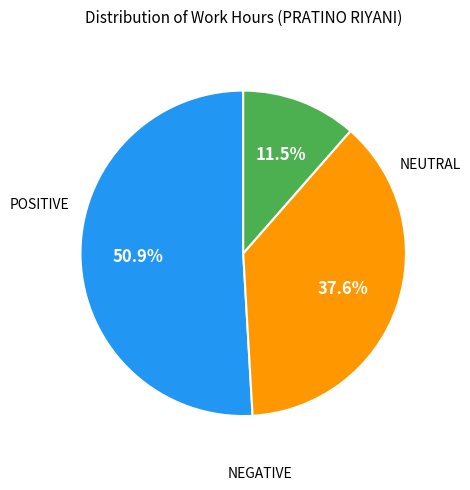

Is there any slice that represents more than half of the pie?

Yes